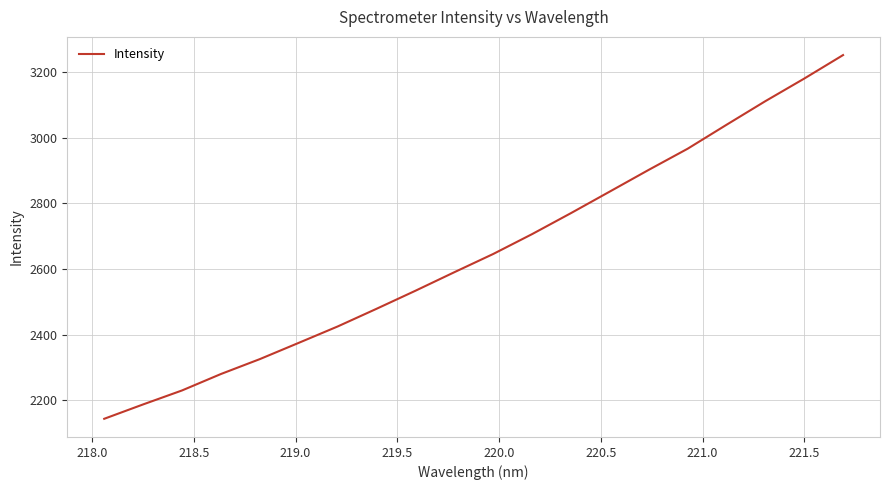

What is the greatest value displayed?

3251.9